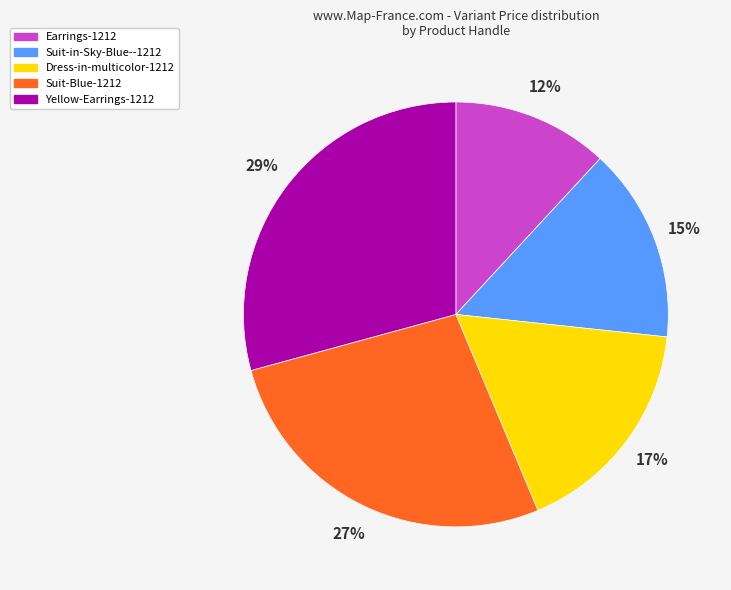

To the nearest percent, what portion does Suit-Blue-1212 represent?

27%